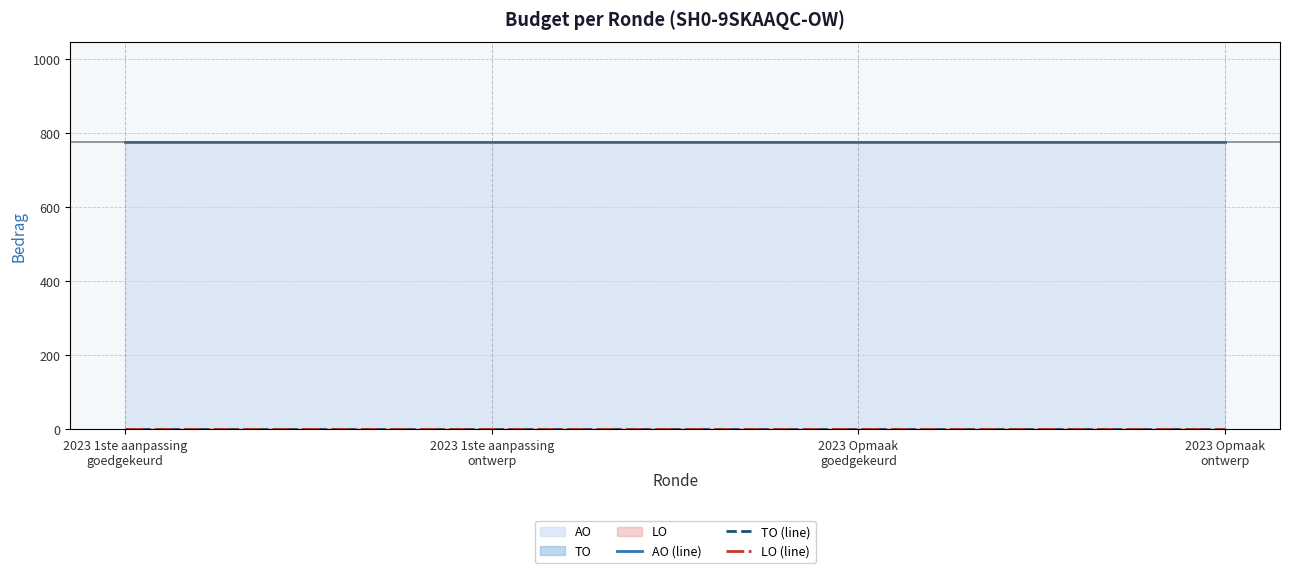

What value does the AO (line) series have at 2023 1ste aanpassing
goedgekeurd?

775